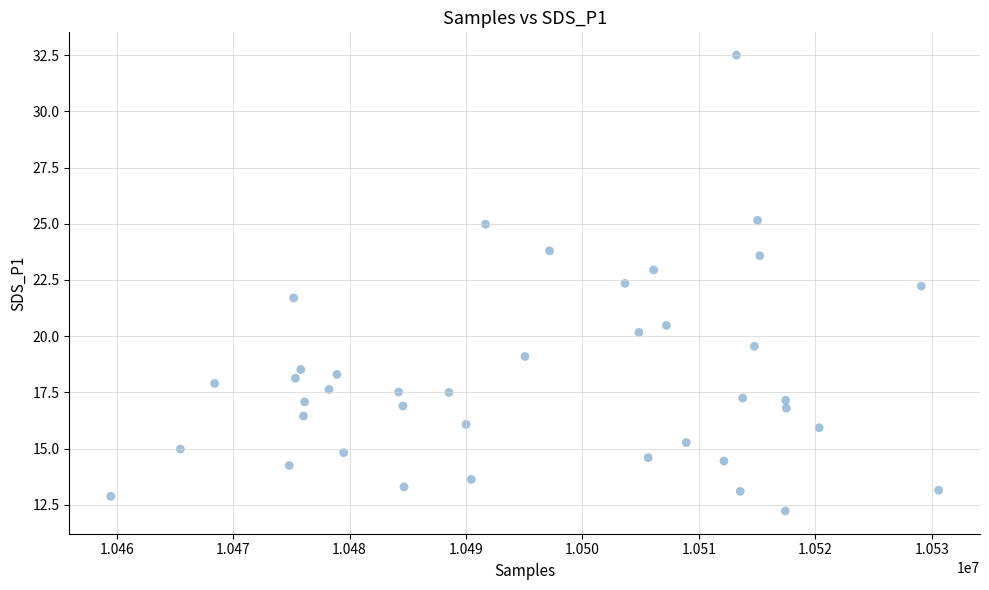

What is the range of Y values (max minus min)?

20.3